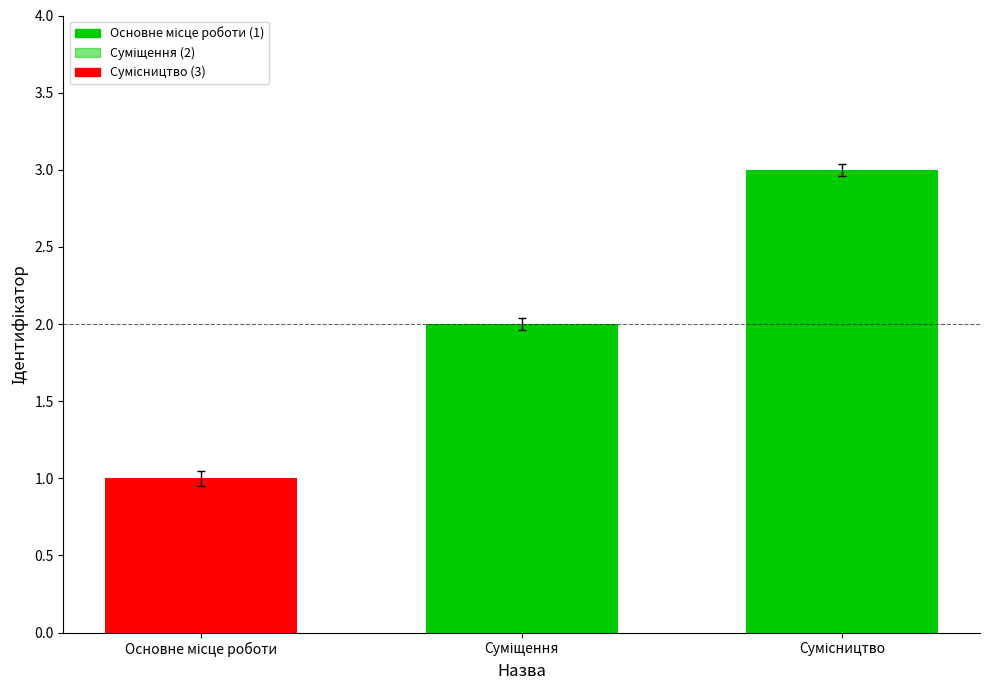

Reading left to right, extract all data points from this chart.

1	2	3